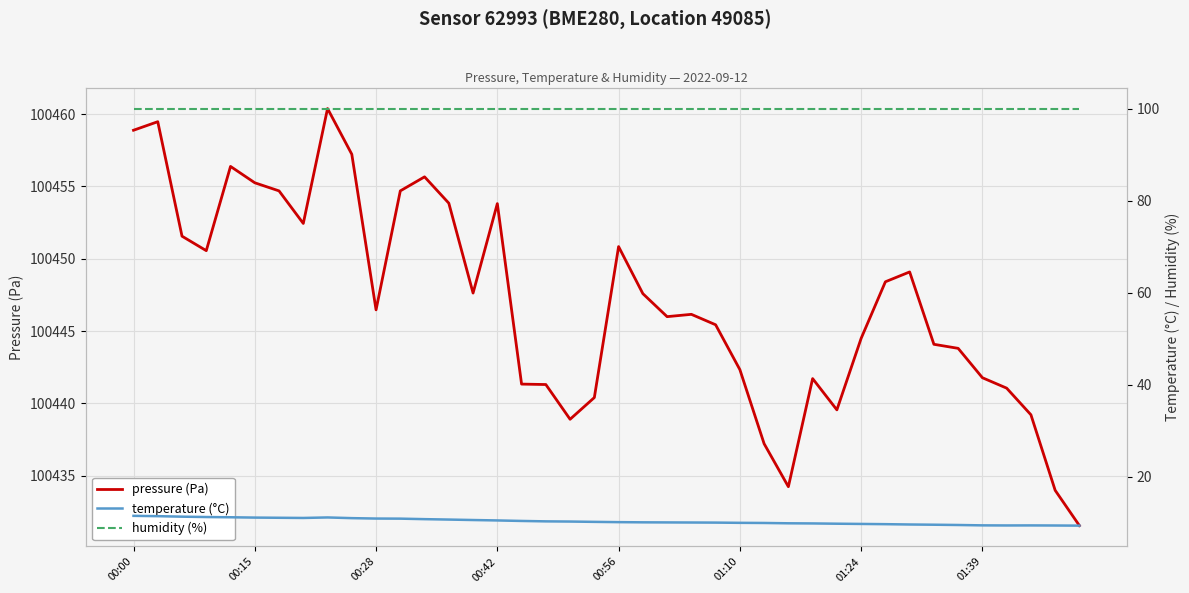

At which label is humidity closest to 100?

00:00